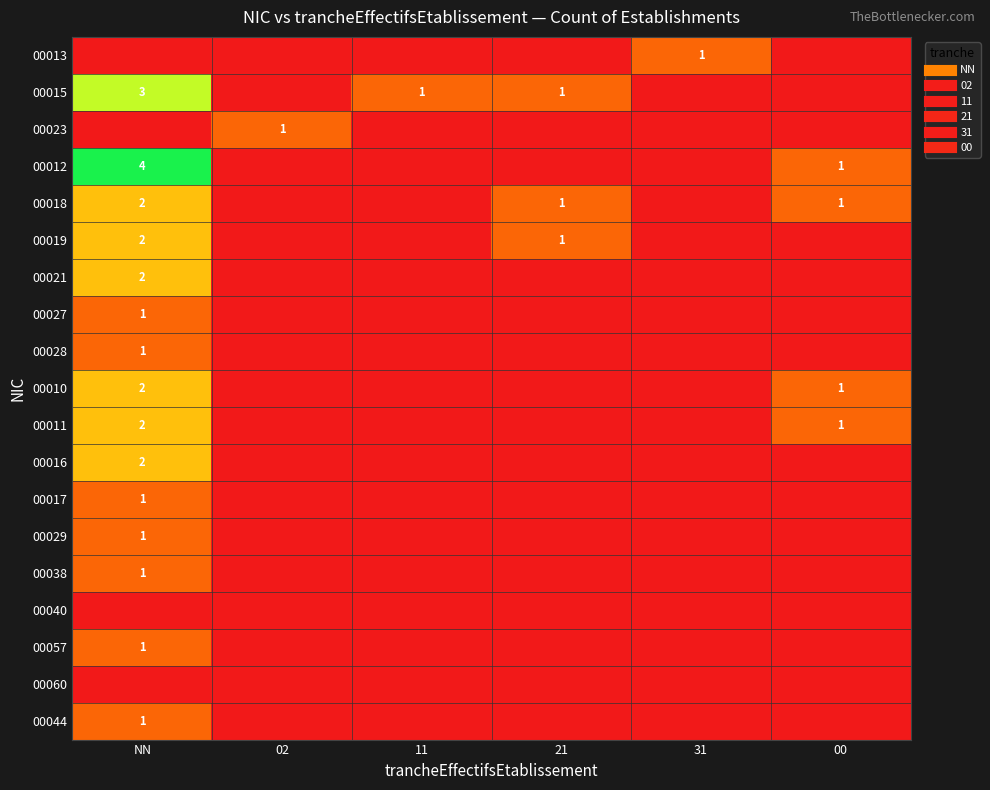

What is the greatest value displayed?

4